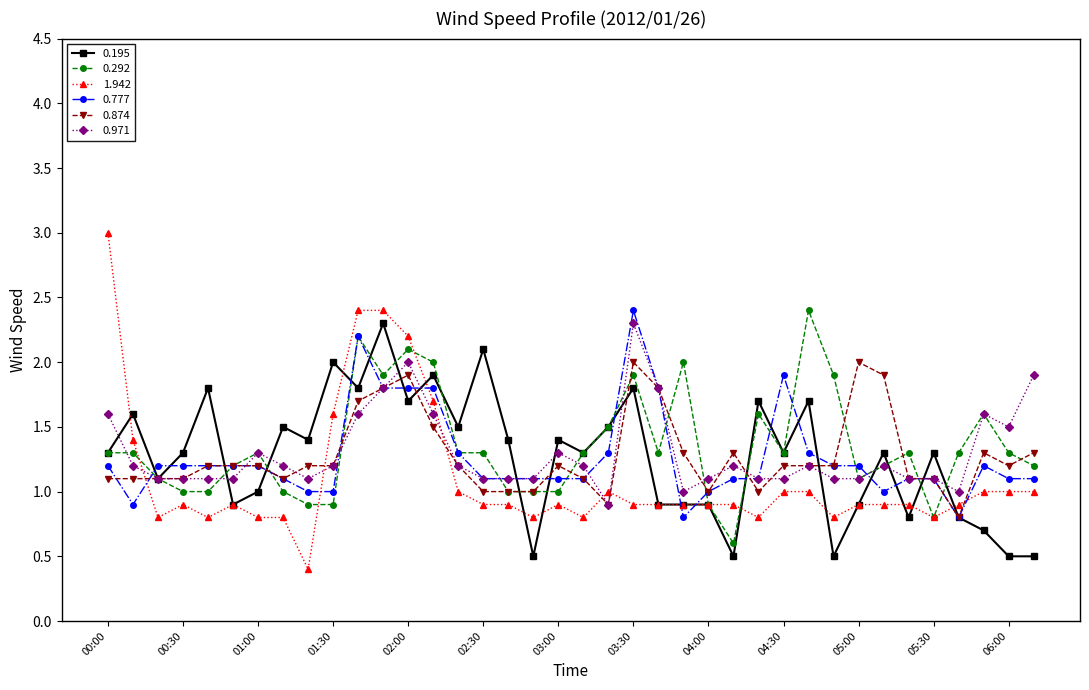

Which series has the widest spread of values?

1.942